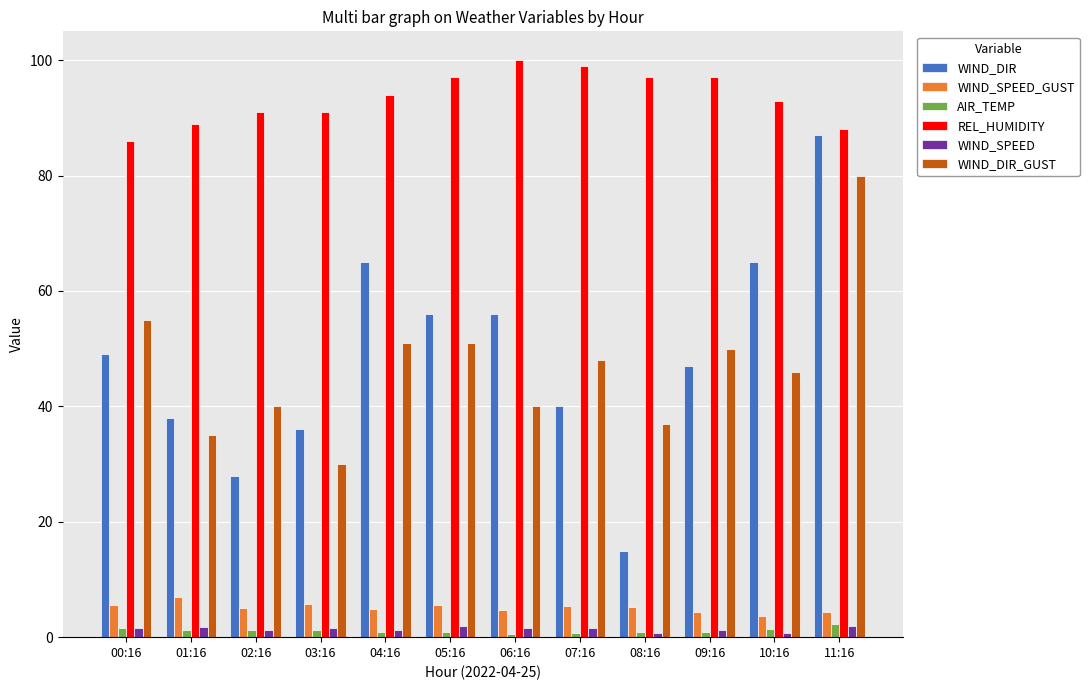

Does the chart contain stacked bars?

No